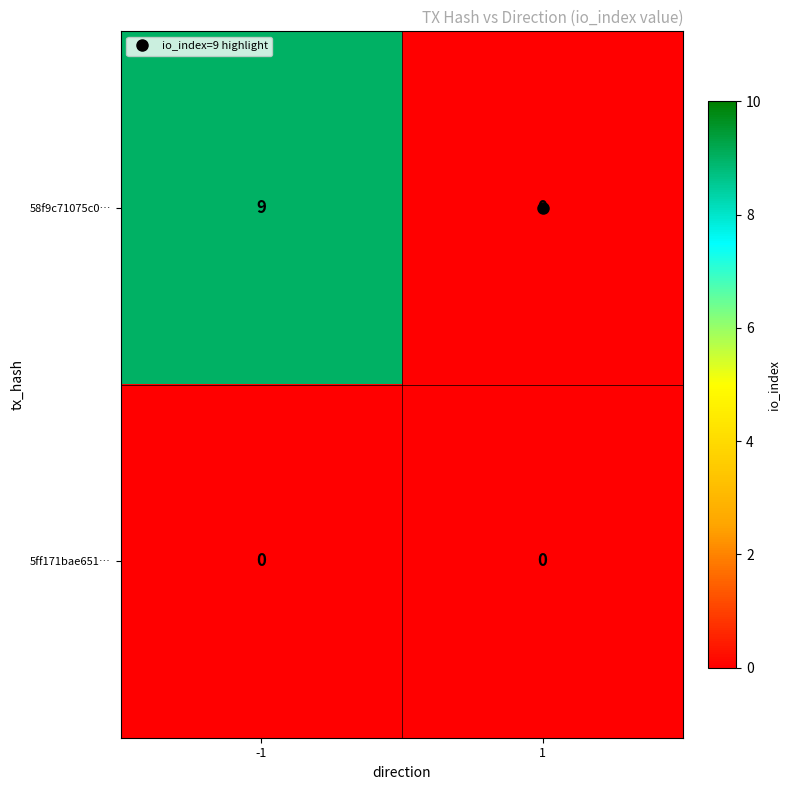

Which series has the widest spread of values?

58f9c71075c0…